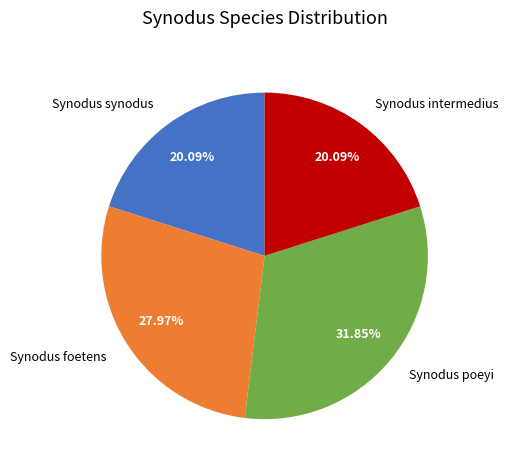

Which has a higher value, Synodus foetens or Synodus synodus?

Synodus foetens